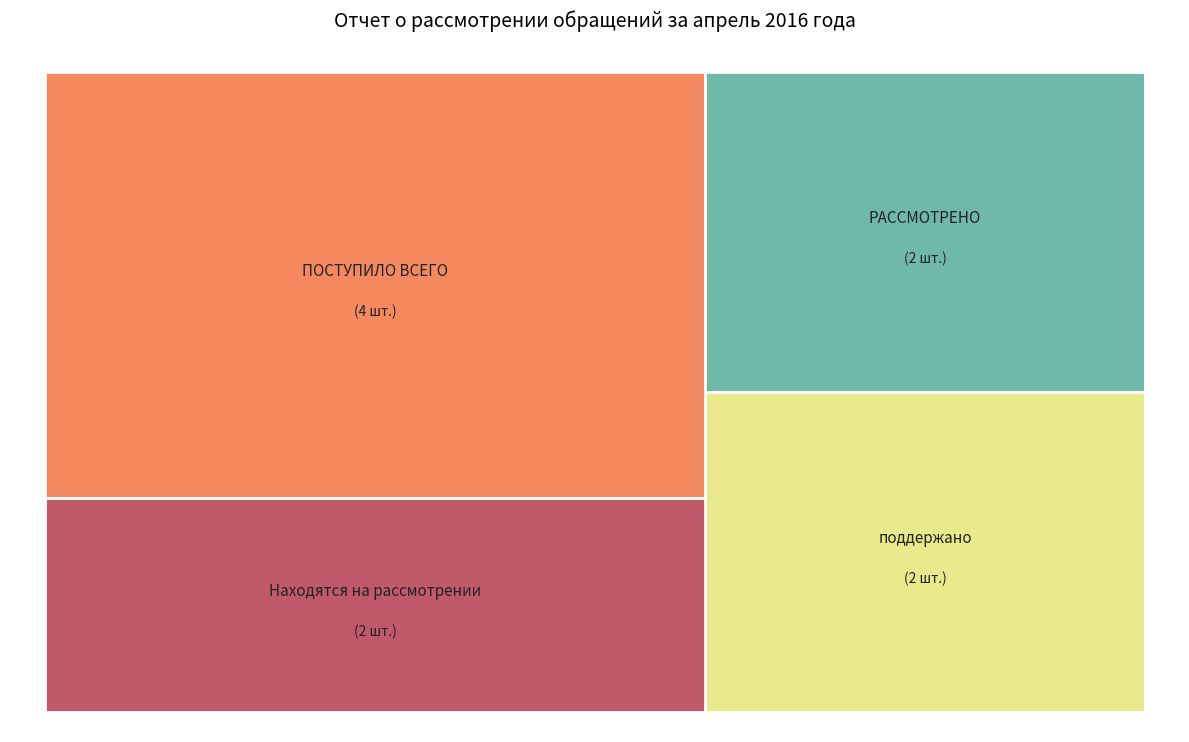

To the nearest percent, what is the difference between the largest and smallest slice percentages?

20%